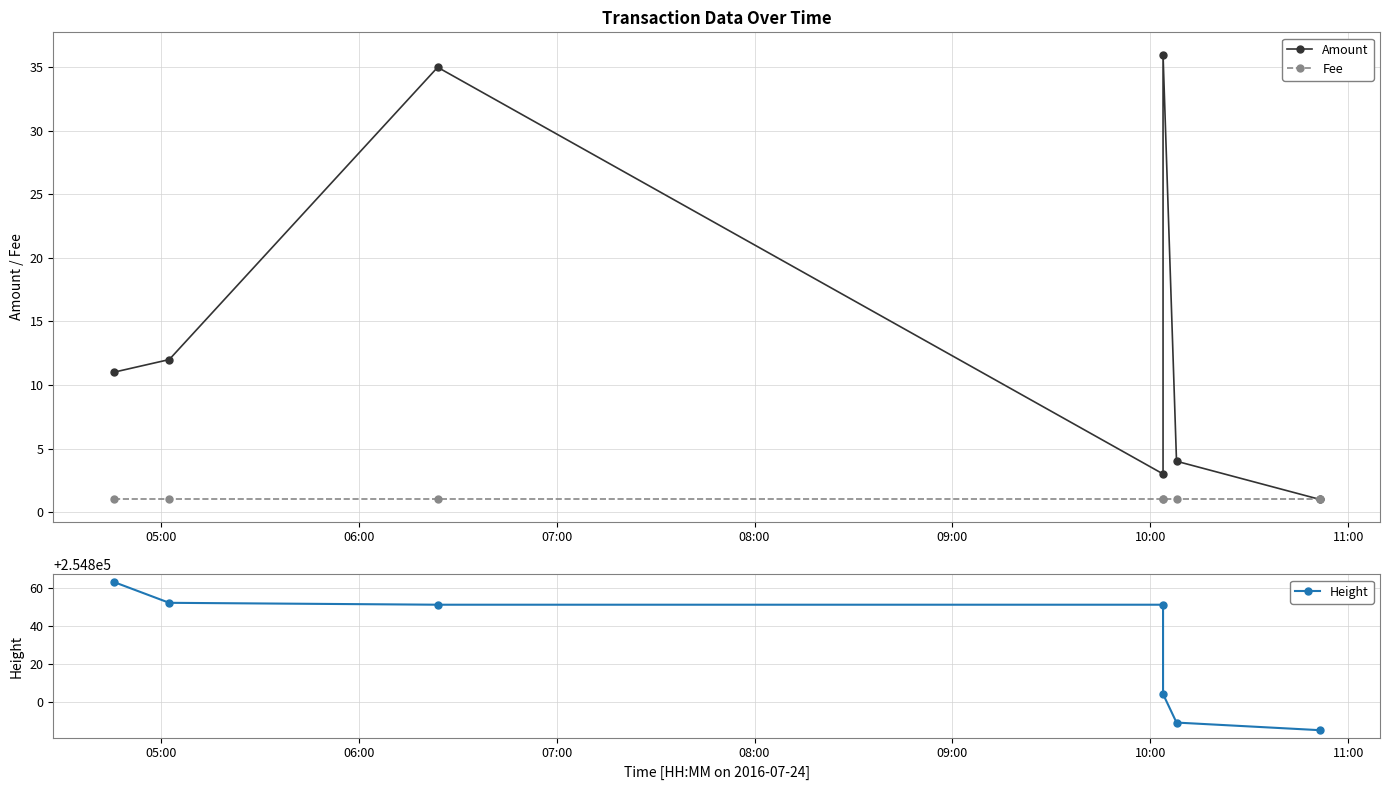

True or false: Amount and Fee intersect in this chart.

False